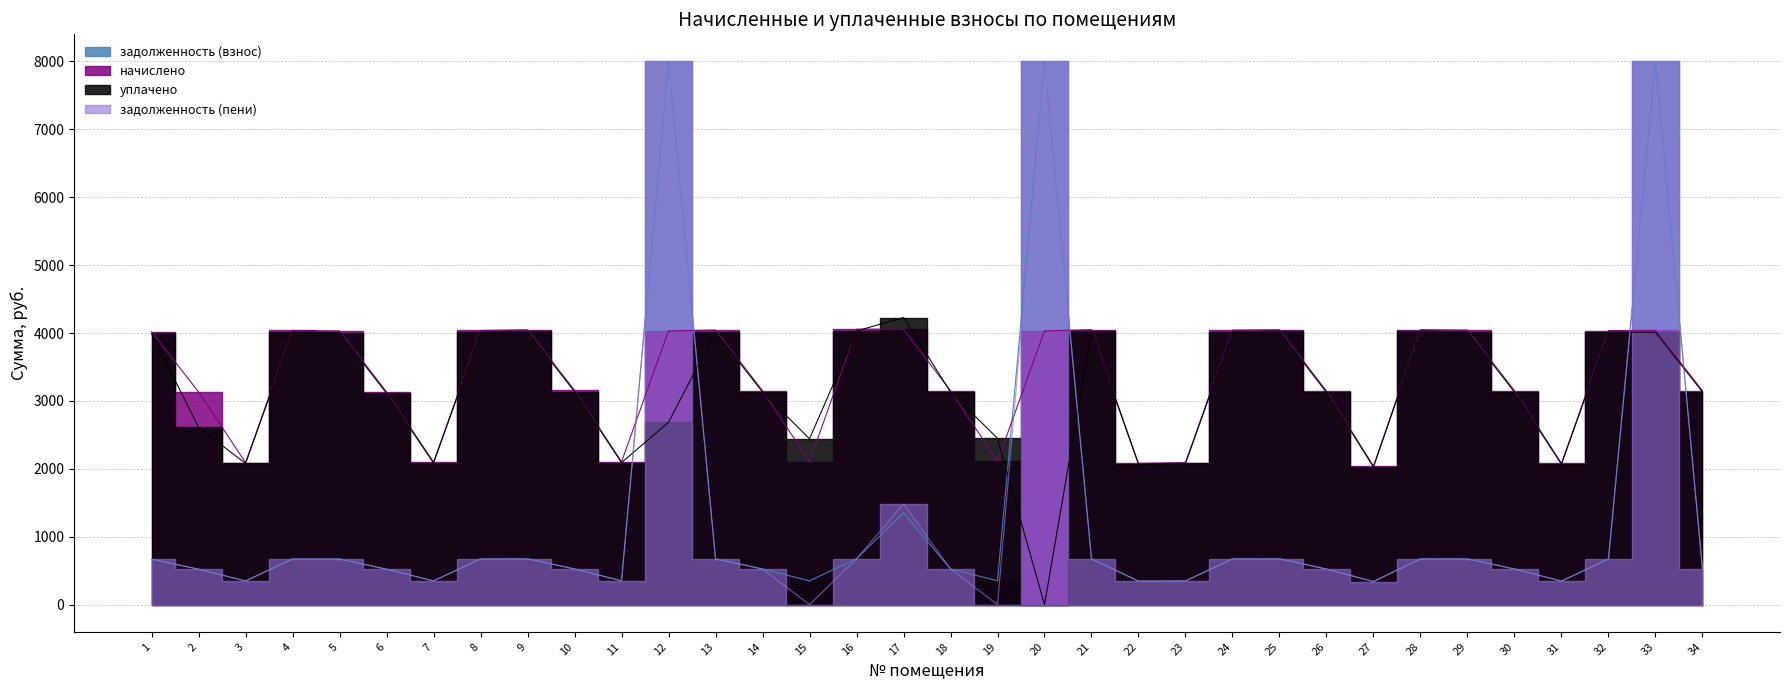

Is the value of уплачено at 12 greater than the value of начислено at 12?

No